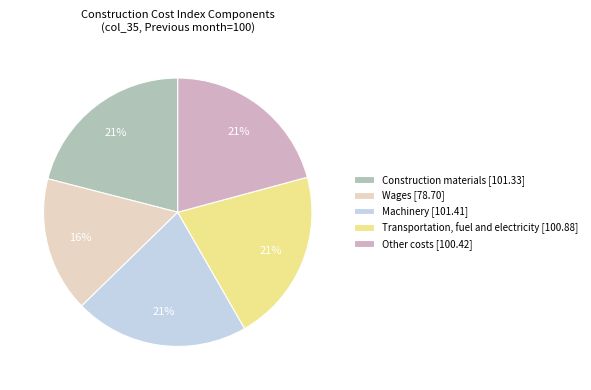

Approximately how many times larger is the value at Transportation, fuel and electricity [100.88] compared to Wages [78.70]?

1.3